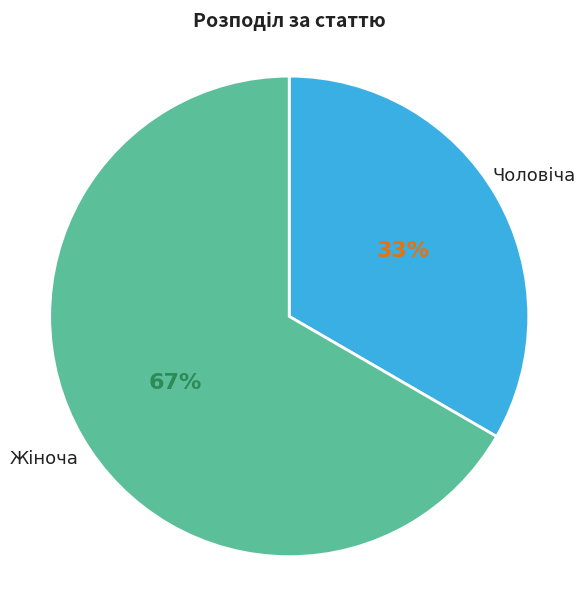

Is there any slice that represents more than half of the pie?

Yes